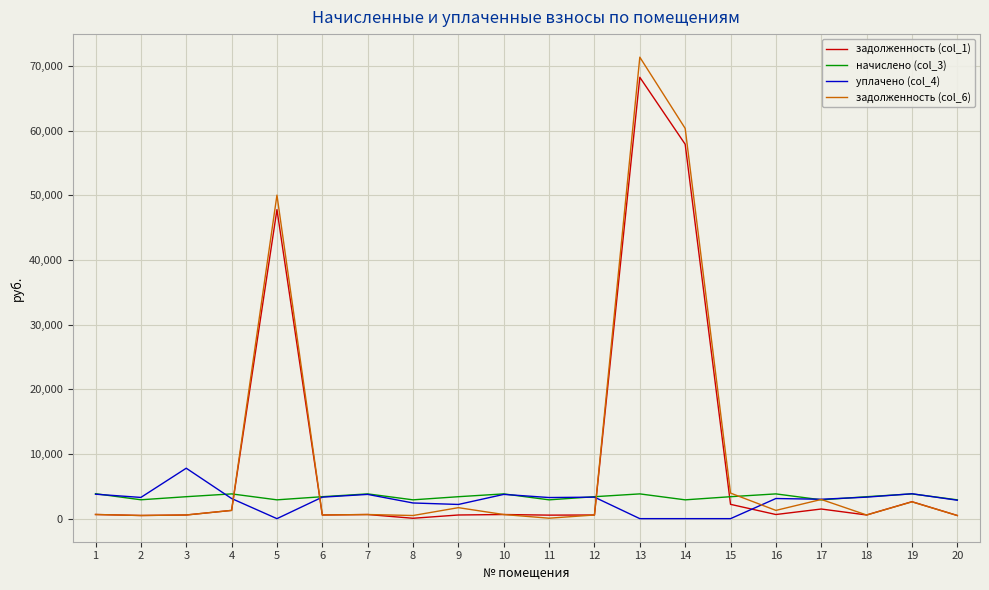

What is the maximum value shown in the chart?

71366.5